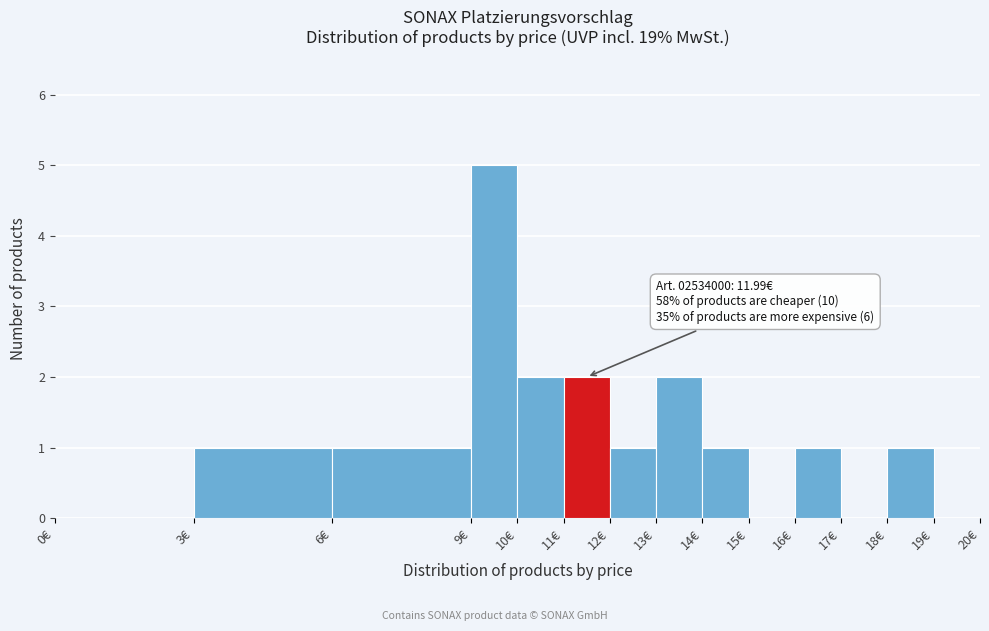

Which range on the x-axis has the tallest bar?

9 to 10